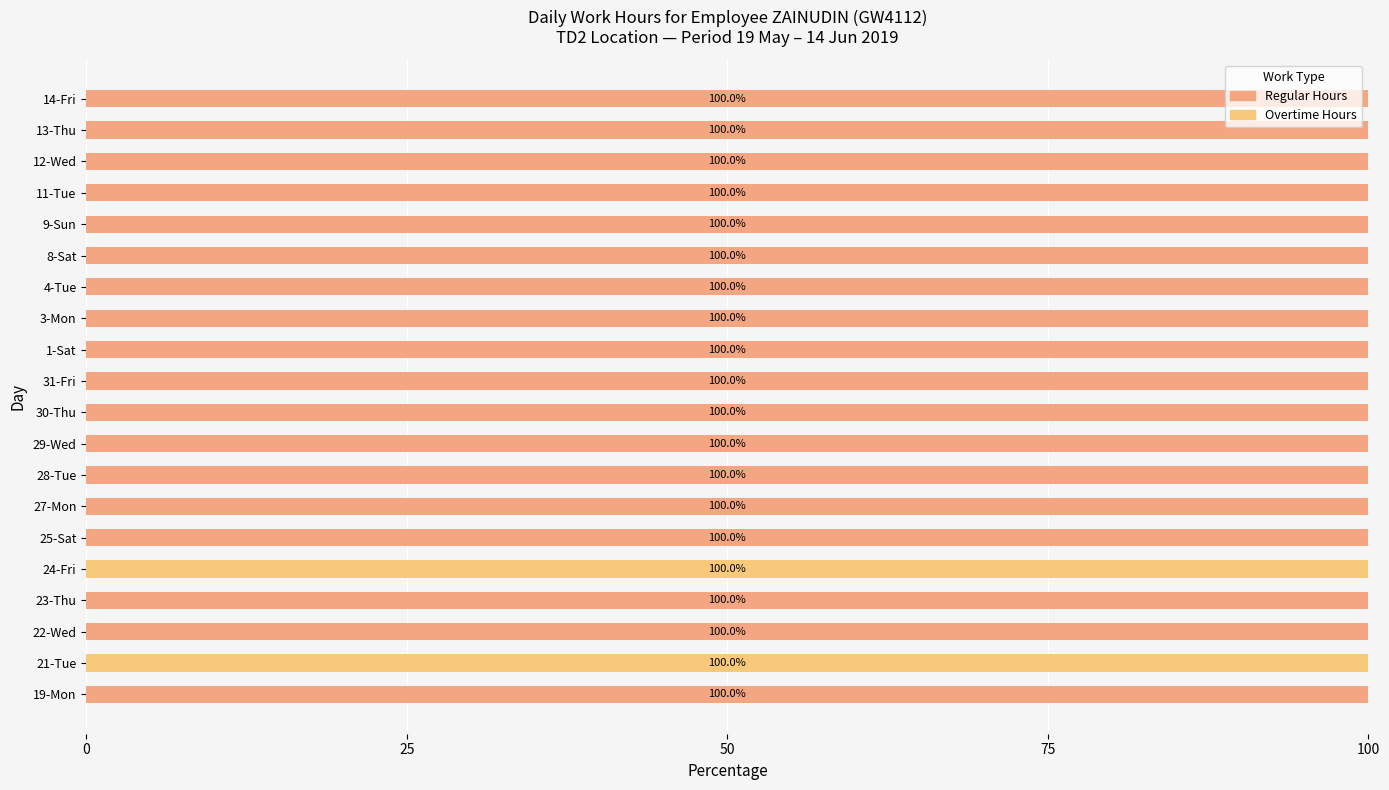

How many series are shown in this chart?

2